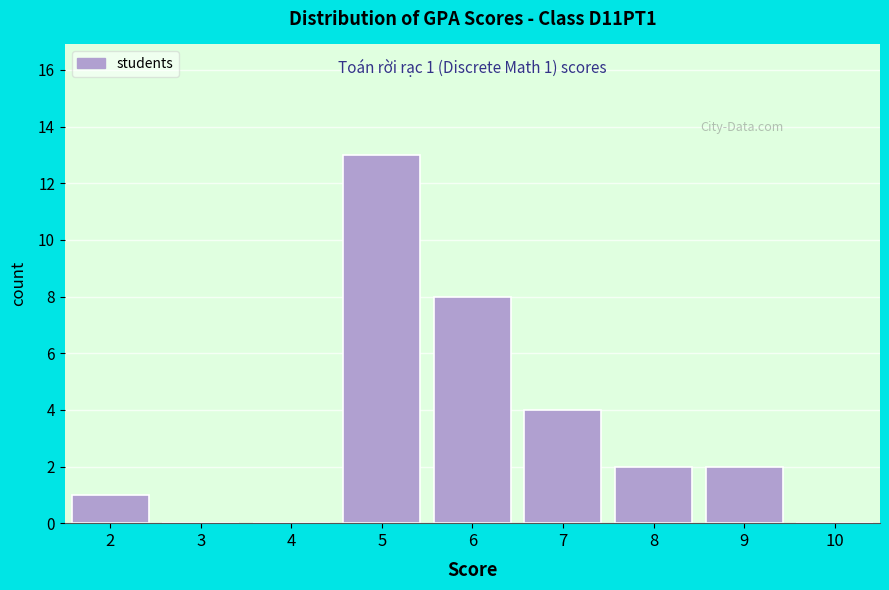

Over which range of the x-axis is the bar tallest?

4.5 to 5.5